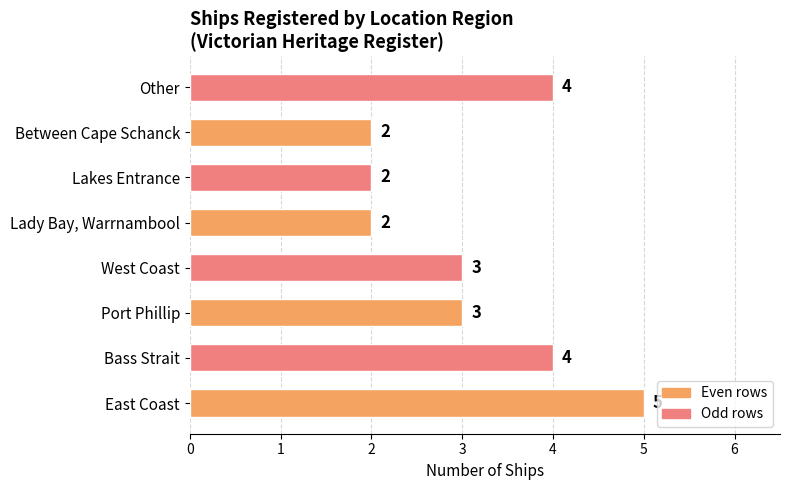

What is the maximum value shown in the chart?

5